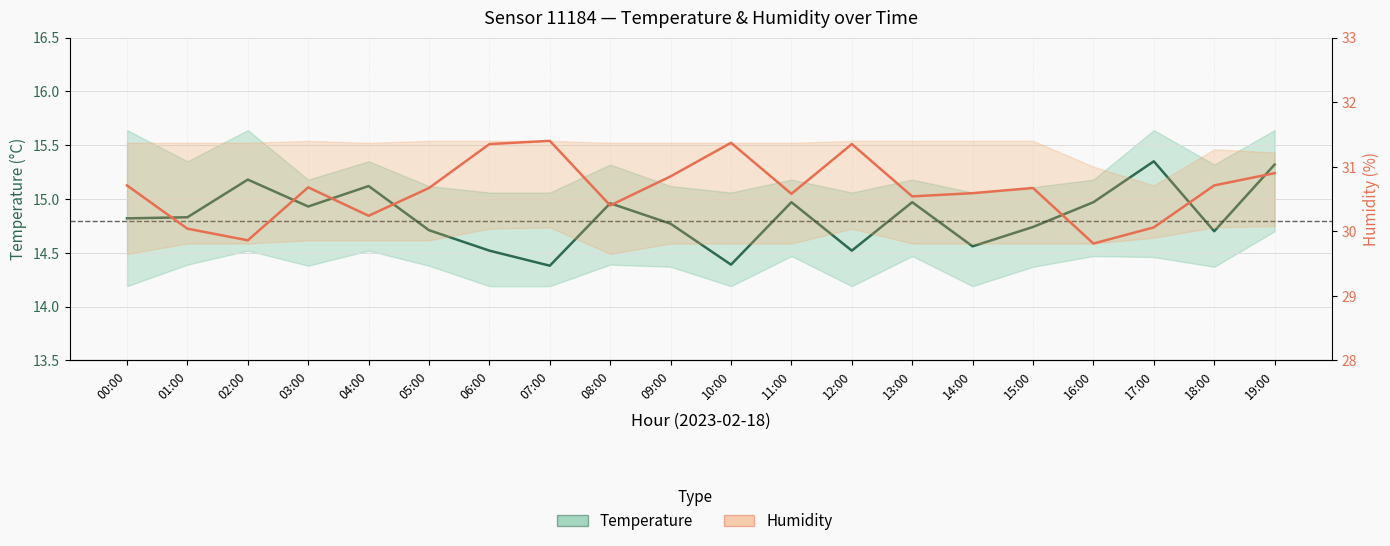

True or false: Humidity (%) and Temperature (°C) cross at least once.

False